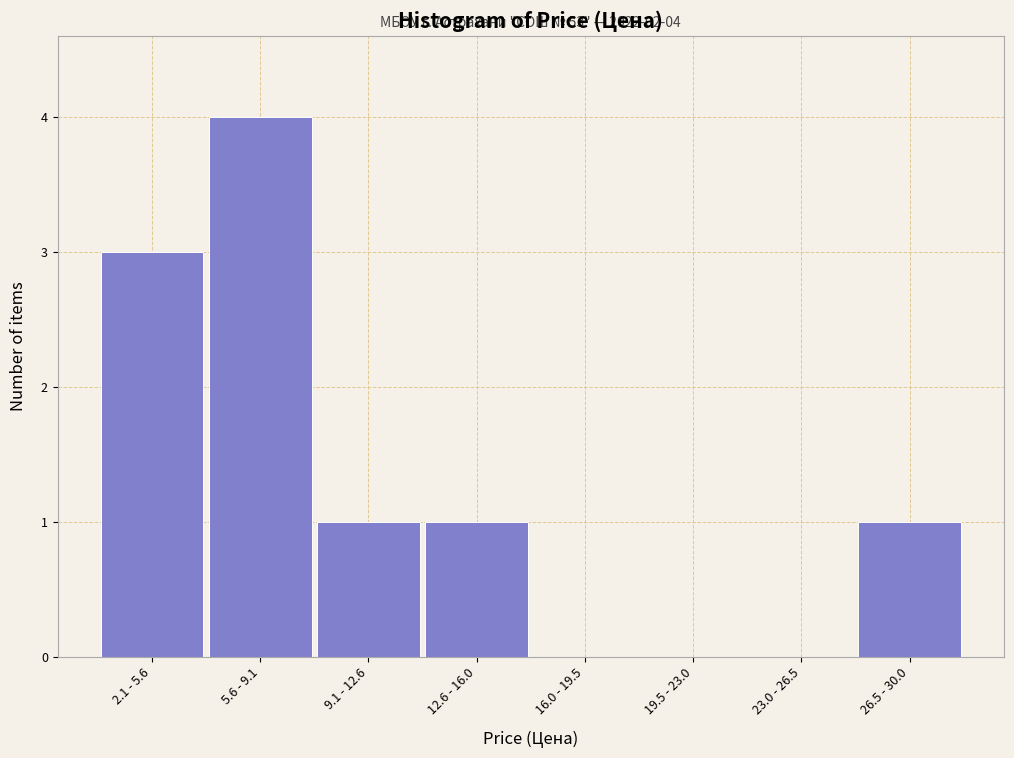

Reading right to left, what are all the values shown in this chart?

26.5 - 30.0=1	23.0 - 26.5=0	19.5 - 23.0=0	16.0 - 19.5=0	12.6 - 16.0=1	9.1 - 12.6=1	5.6 - 9.1=4	2.1 - 5.6=3